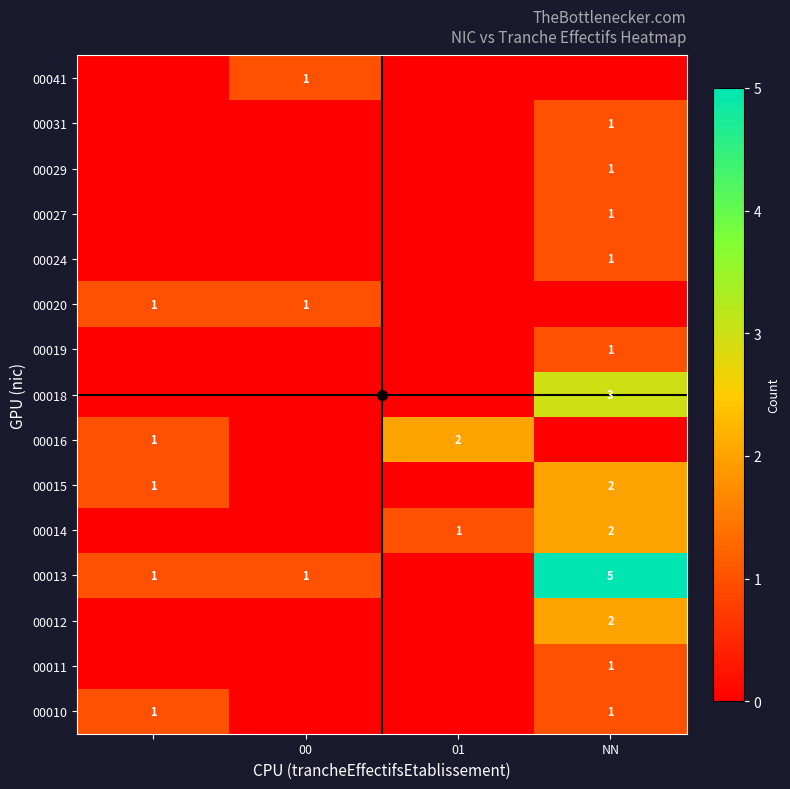

The value of 00013 at NN is 2. True or false?

False